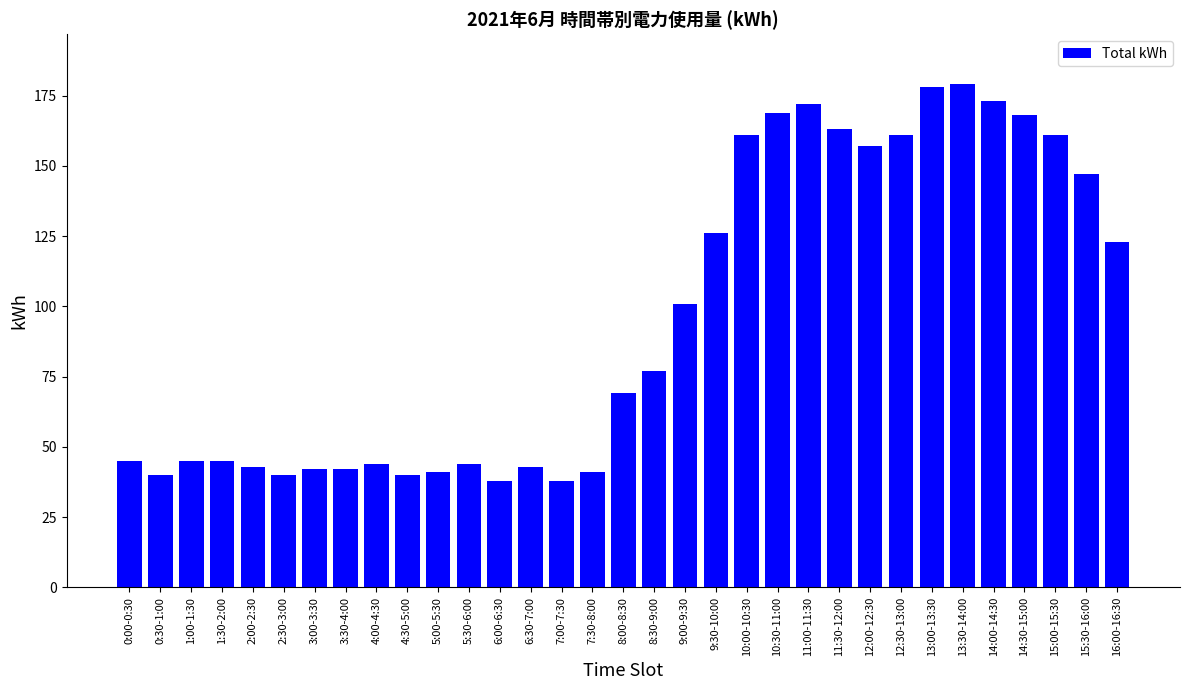

What is the difference between the values at 13:30-14:00 and 10:00-10:30?

18